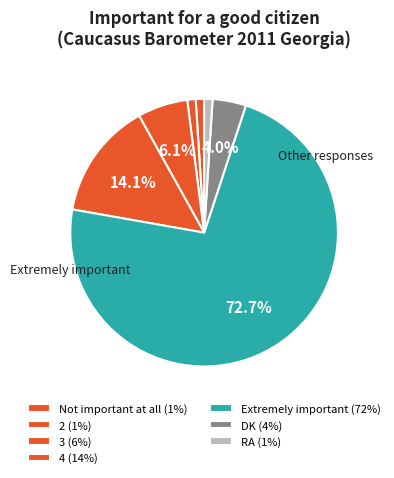

How many slices are in this pie chart?

7